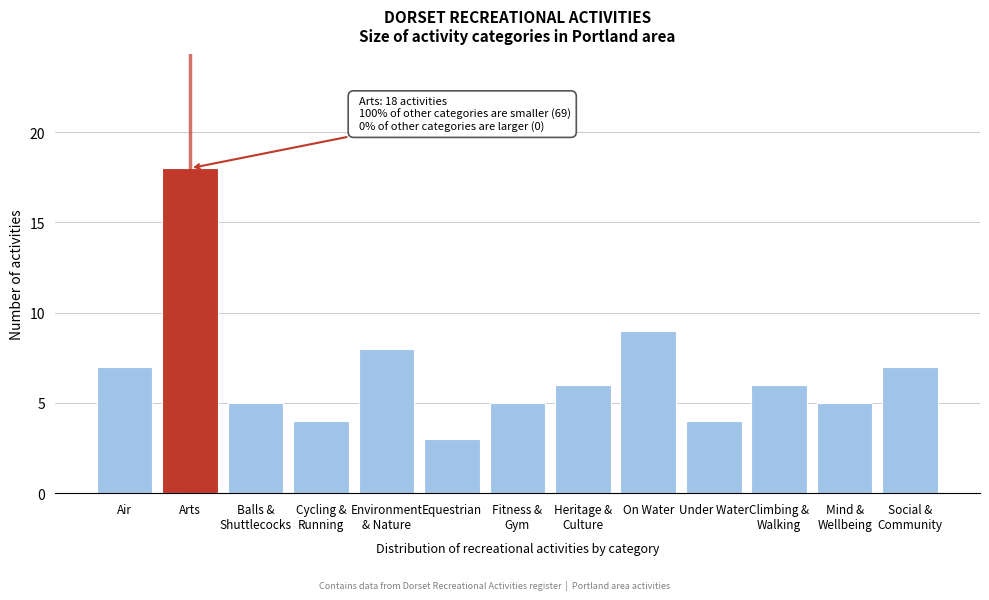

Reading left to right, list all the values displayed in this chart.

7	18	5	4	8	3	5	6	9	4	6	5	7